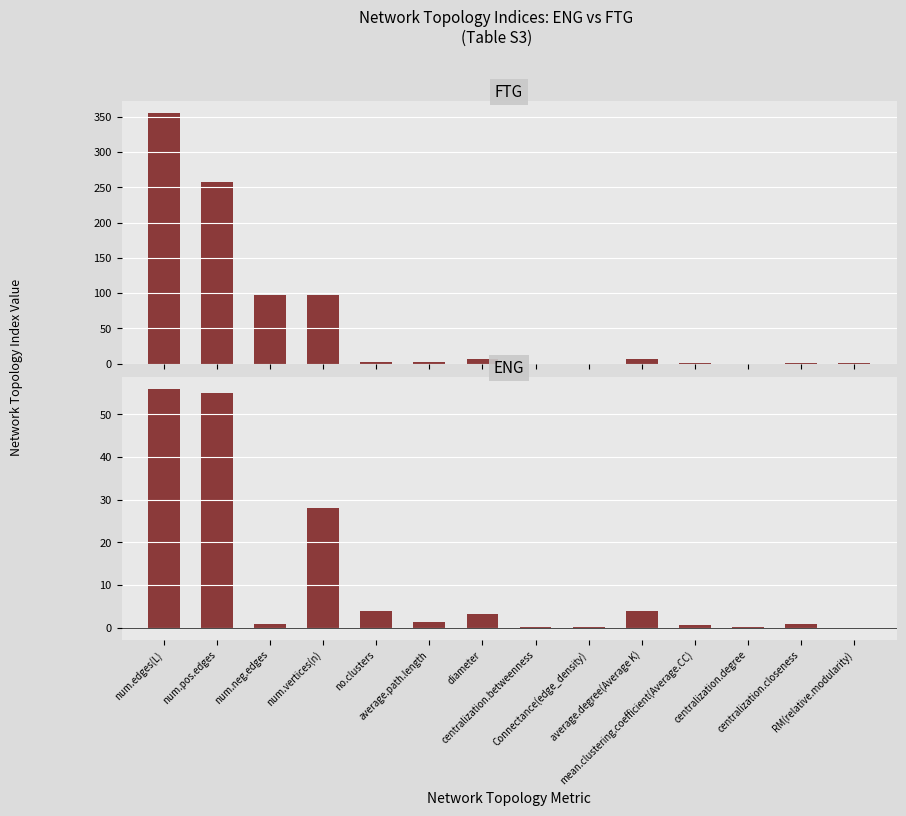

What is the average value of the FTG series?

59.3